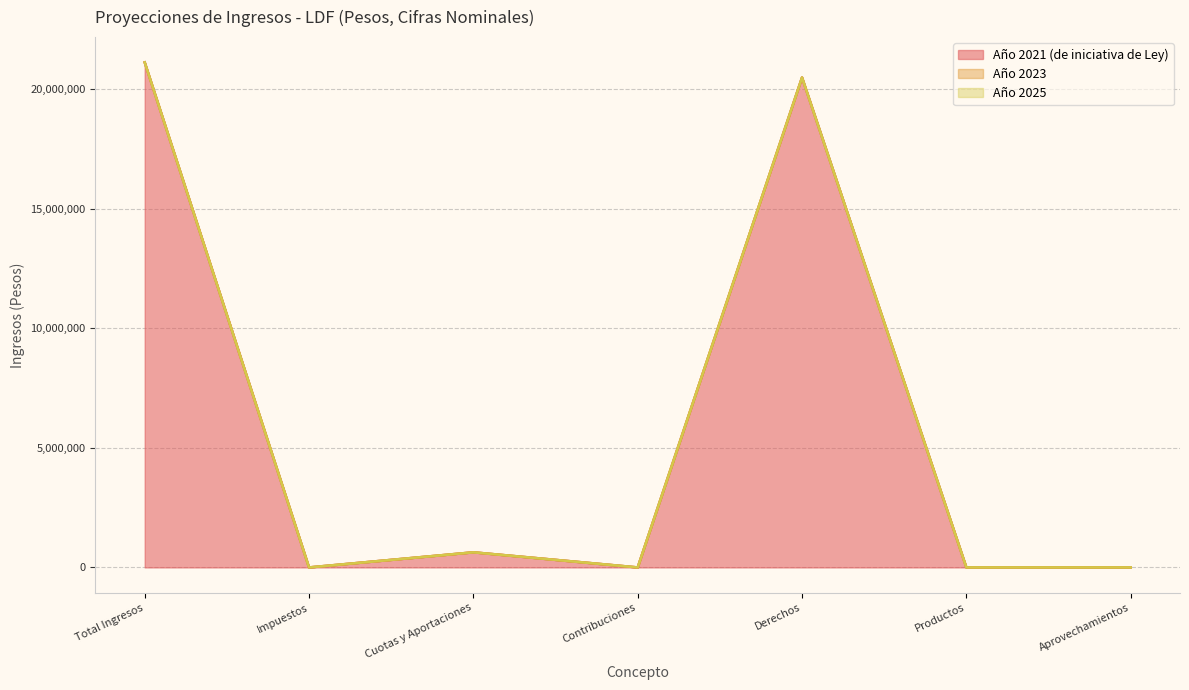

Which label corresponds to the largest value in the chart?

Total Ingresos